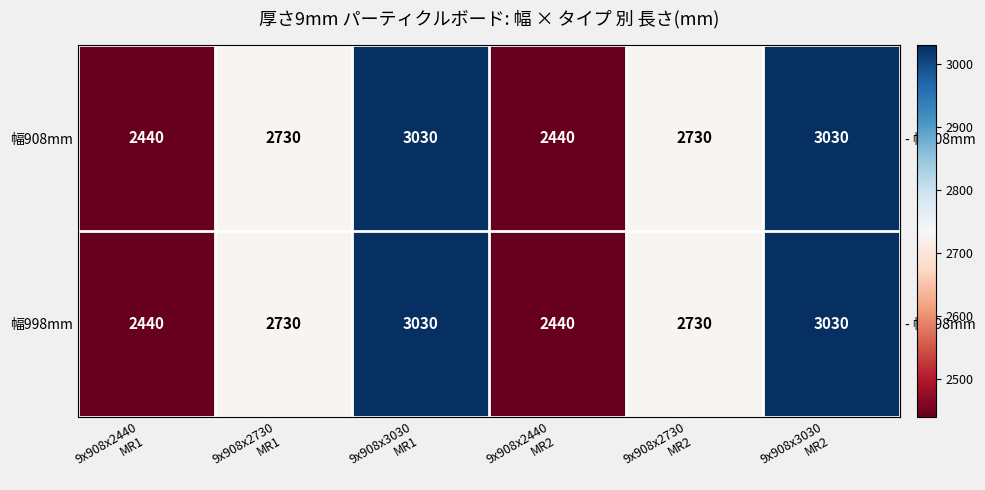

Reading right to left, extract all data points from this chart.

幅908mm: 3030	2730	2440	3030	2730	2440
幅998mm: 3030	2730	2440	3030	2730	2440